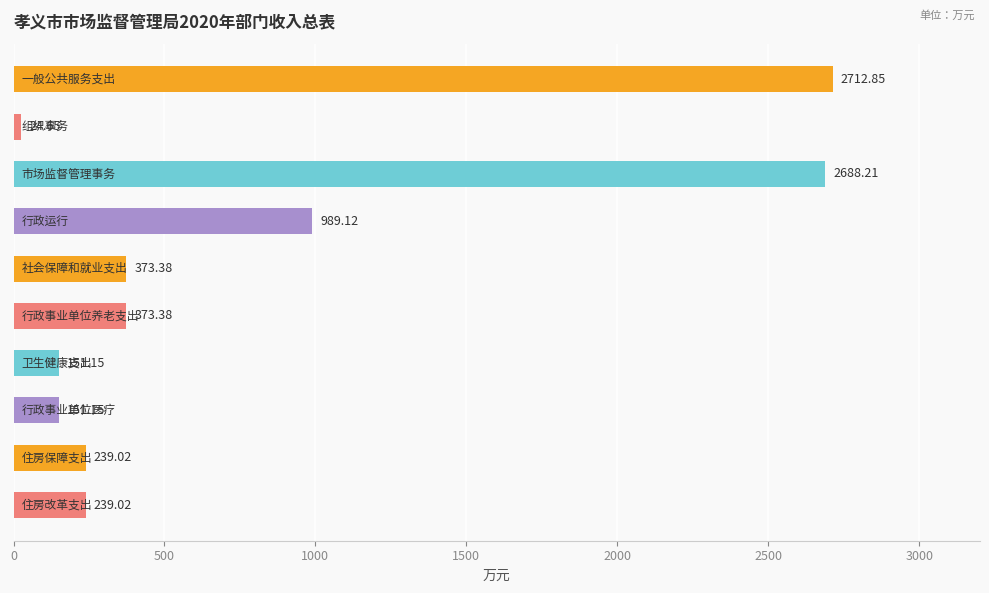

What is the sum of all values?

7941.9